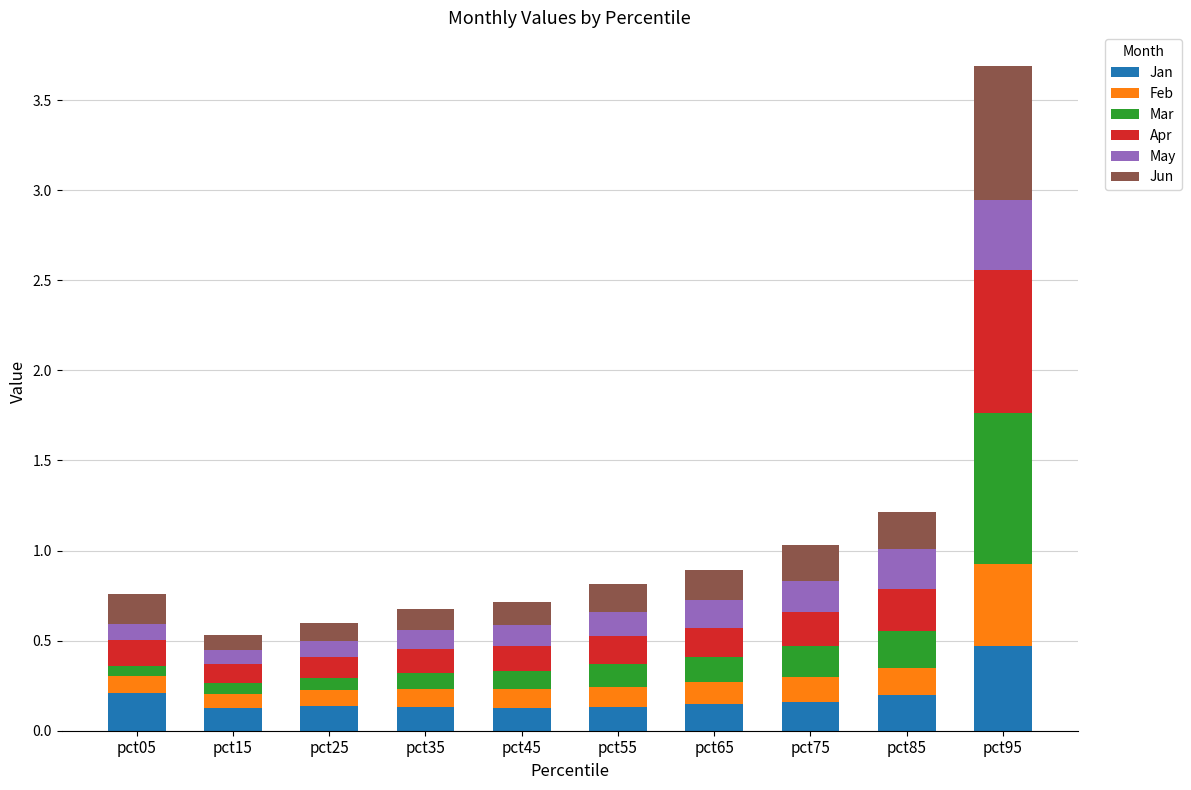

What is the total value across all series at pct85?

1.2